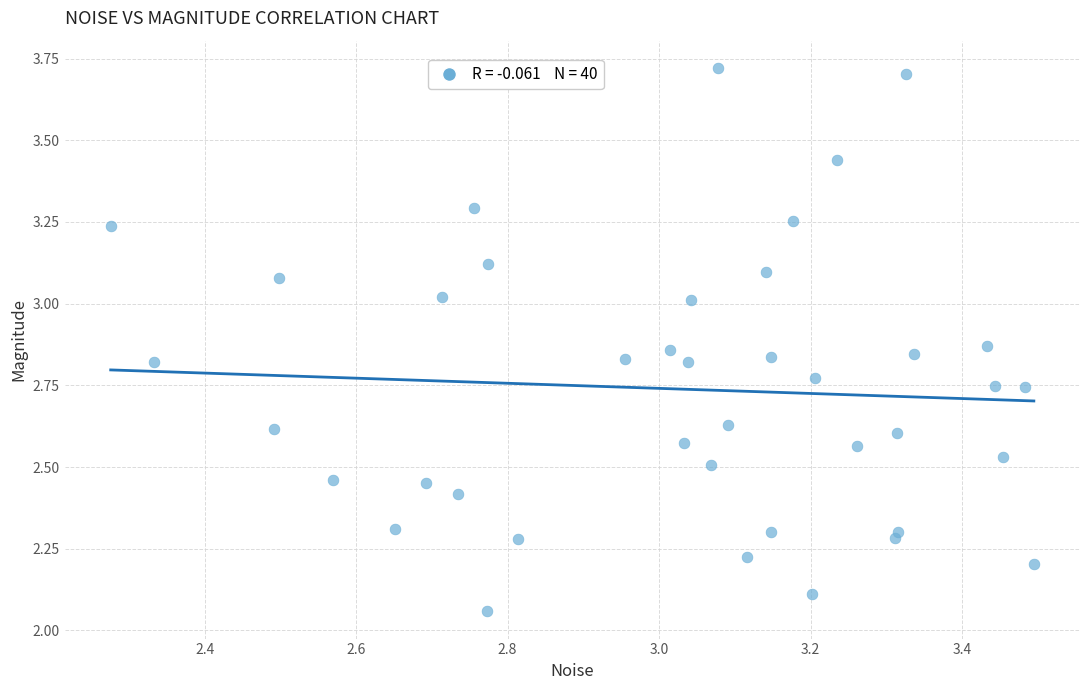

What is the range of X values (max minus min)?

1.2